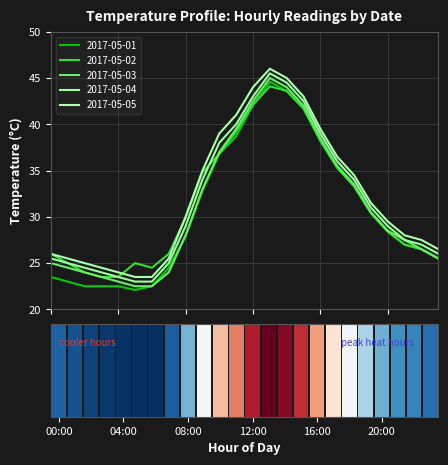

Where is 2017-05-05 nearest to the value 34?

18:00